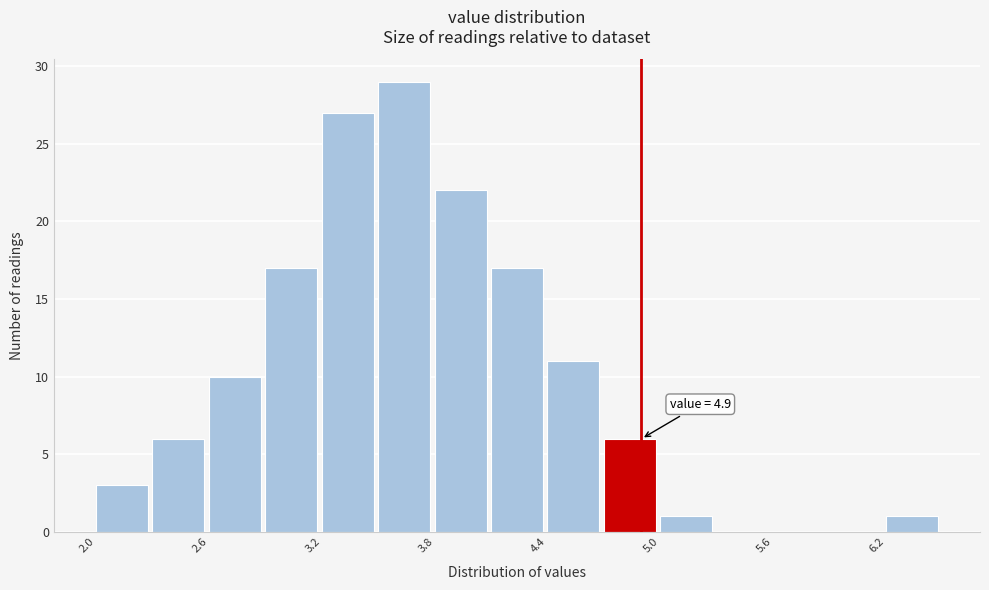

Around what value on the x-axis is the tallest bar? Give the approximate position of its centre, as read against the axis.

3.6